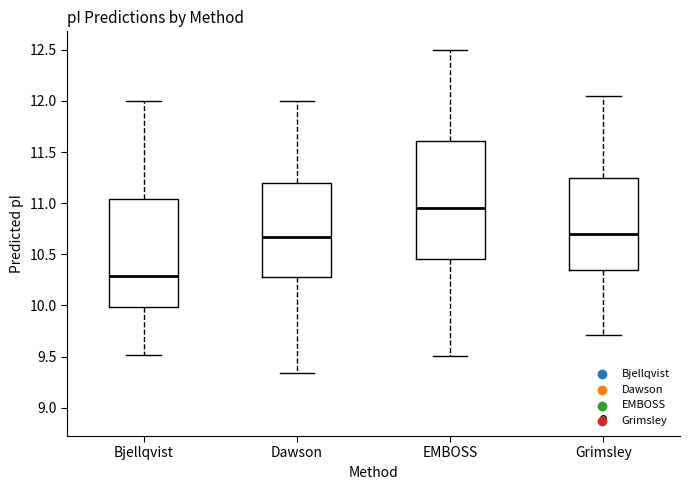

Reading left to right, read every box against the y-axis: the position of its median line, the range the box covers, and the ends of its whiskers. The values are not printed on the chart, so give them approximately, as read against the axis.

Bjellqvist: median 10.30, box 10.00 to 11.05, whiskers 9.50 to 12.00
Dawson: median 10.65, box 10.25 to 11.20, whiskers 9.35 to 12.00
EMBOSS: median 10.95, box 10.45 to 11.60, whiskers 9.50 to 12.50
Grimsley: median 10.70, box 10.35 to 11.25, whiskers 9.70 to 12.05